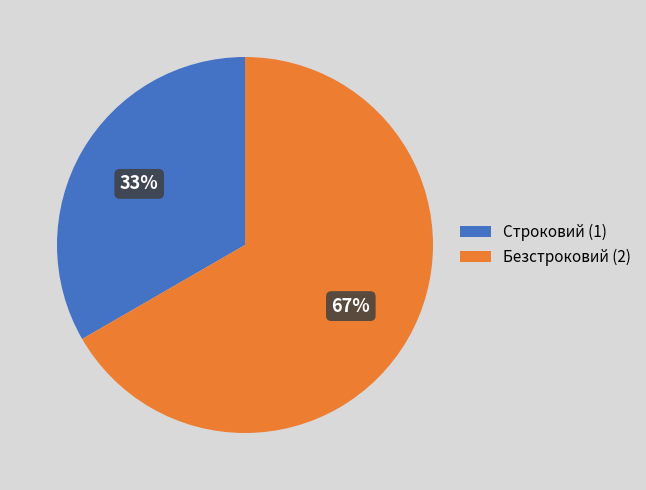

Does any single category account for the majority?

Yes